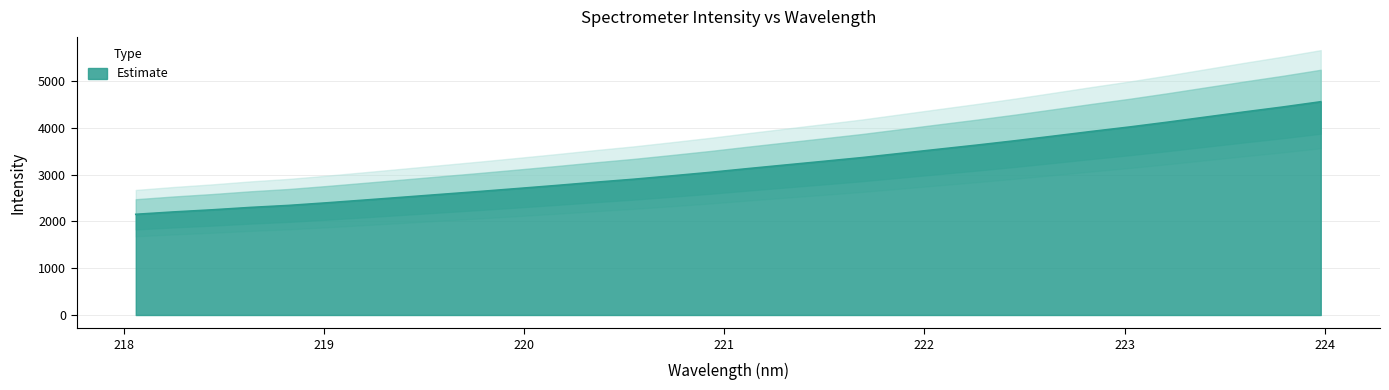

What is the difference between the values at 220.3533 and 220.7354?

136.3